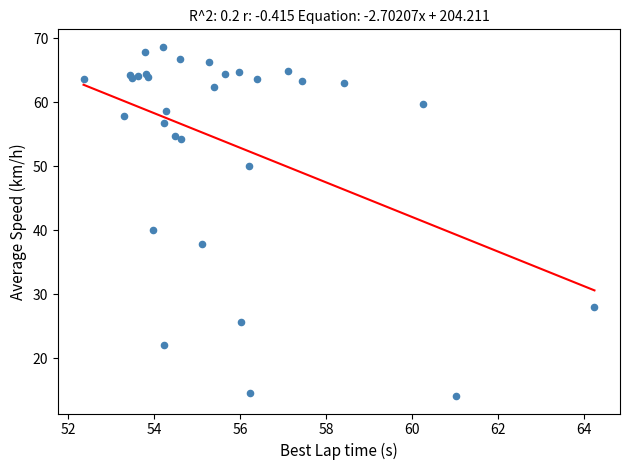

What Y value in the scatter plot is closest to 41?

40.0